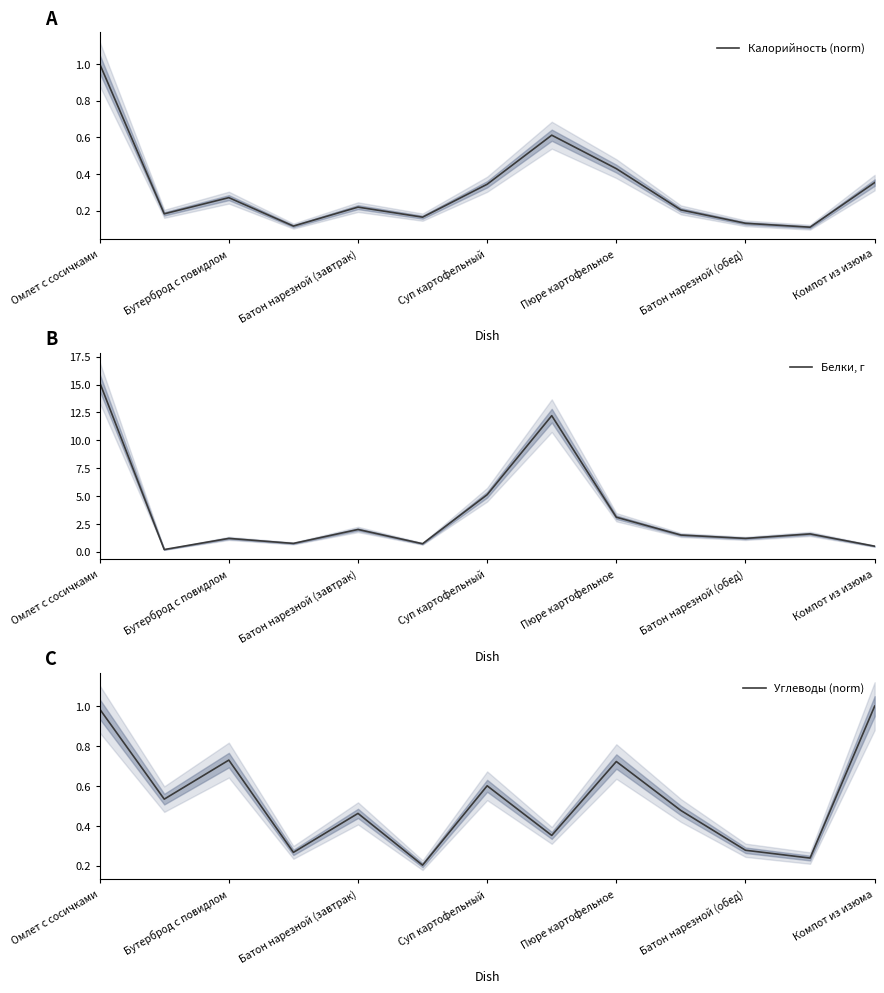

How many values in the Белки, г series exceed 1?

9